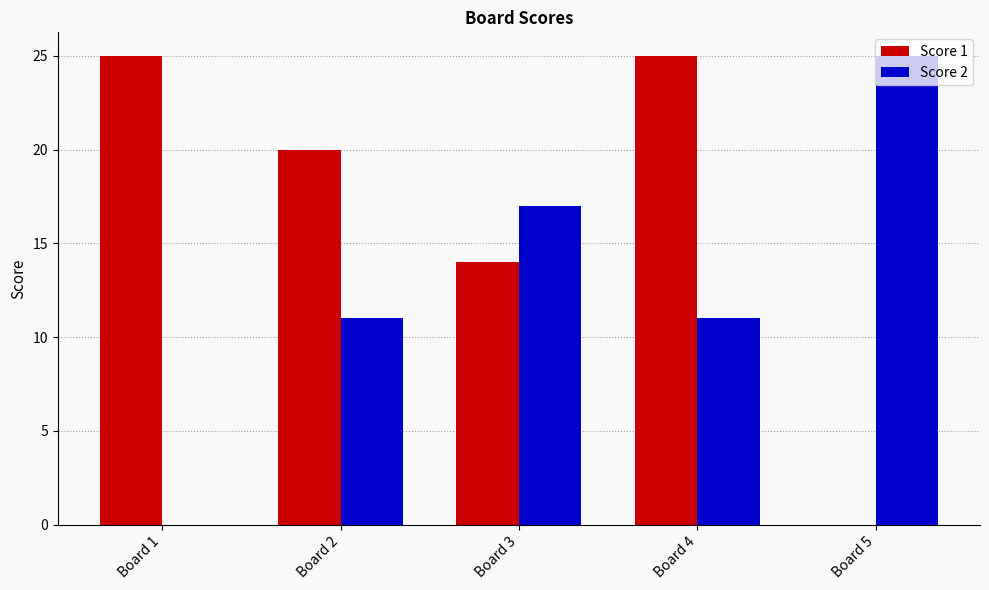

How many groups of bars are there?

5